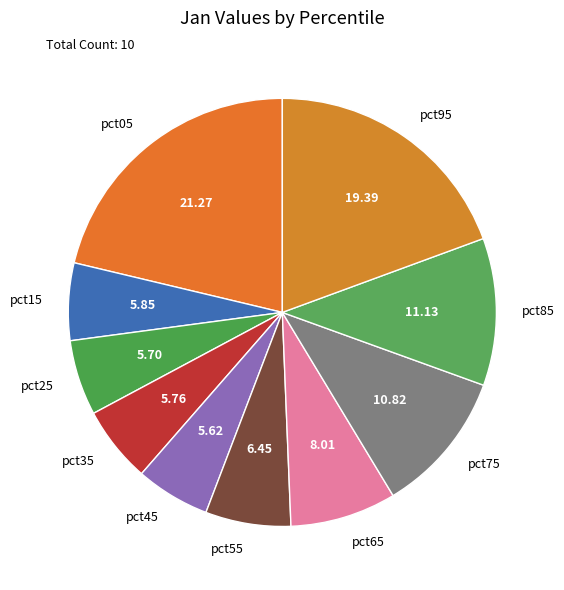

Combined, do pct55 and pct25 account for over 50%?

No